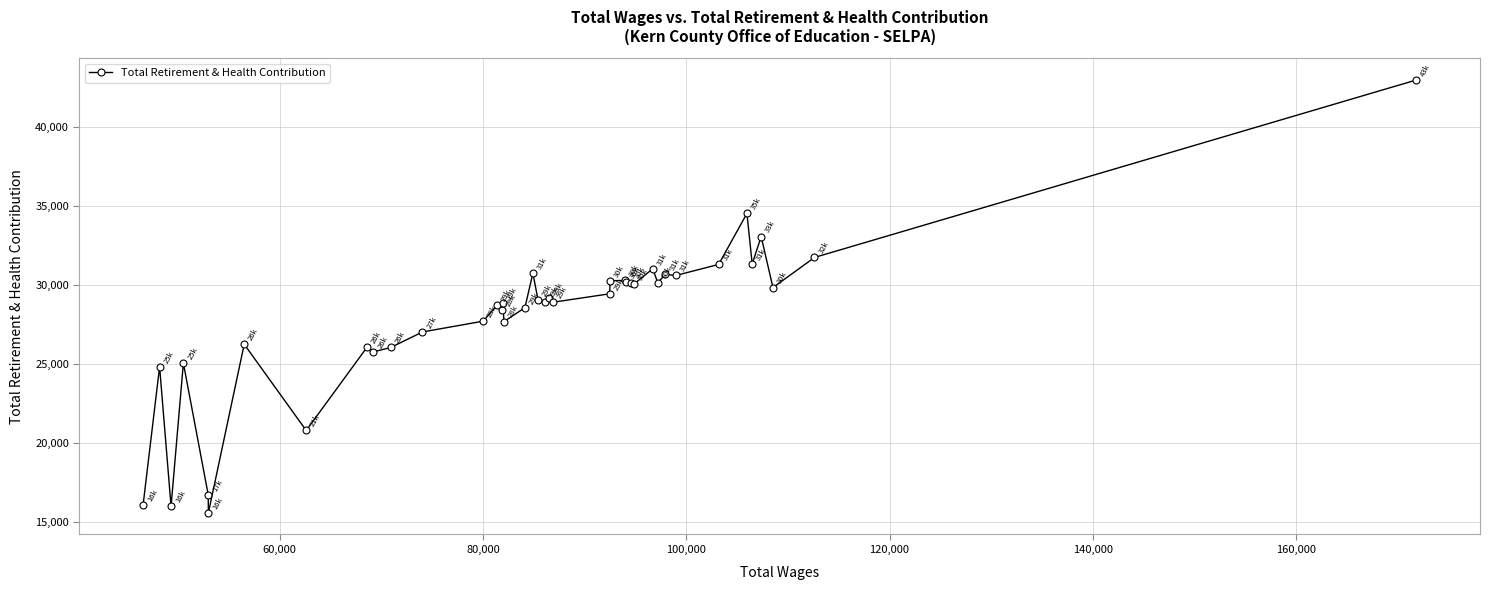

What is the smallest value displayed?

15572